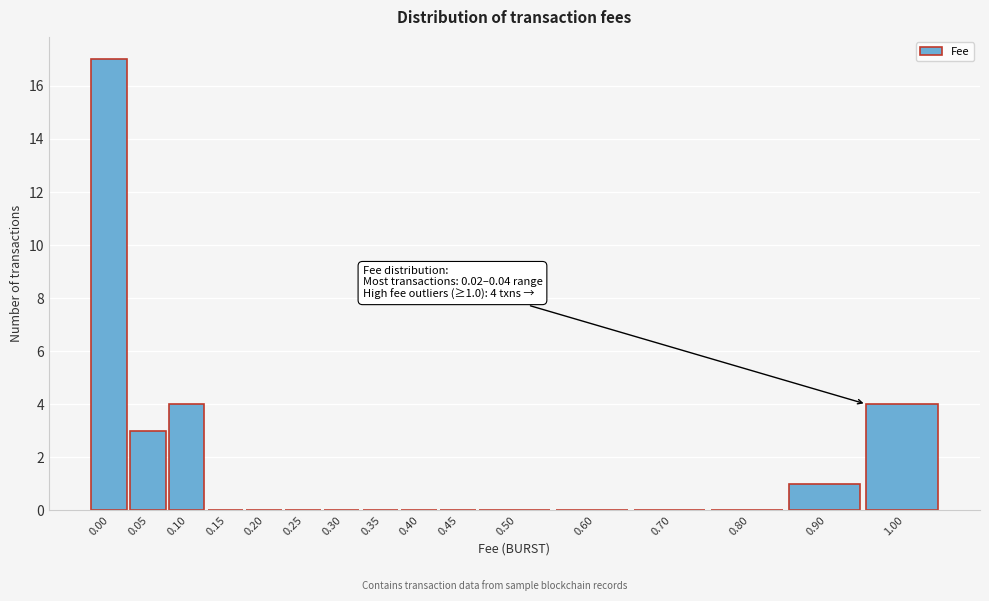

Reading left to right, list all the values displayed in this chart.

0.00=17	0.05=3	0.10=4	0.15=0	0.20=0	0.25=0	0.30=0	0.35=0	0.40=0	0.45=0	0.50=0	0.60=0	0.70=0	0.80=0	0.90=1	1.00=4